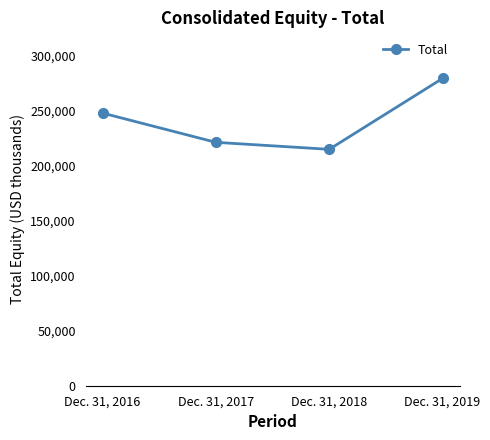

What is the value of the 1st point from the left?

247890